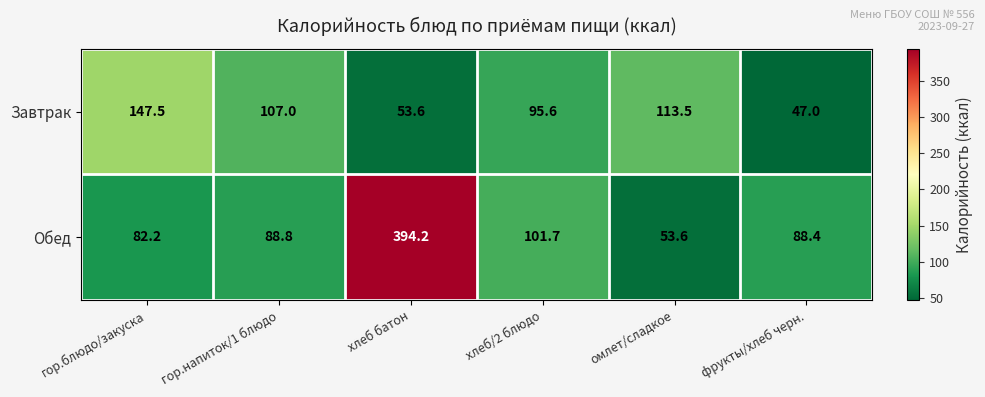

Reading left to right, transcribe all the data shown in this chart.

Завтрак: 147.5	107.0	53.6	95.6	113.5	47.0
Обед: 82.2	88.8	394.2	101.7	53.6	88.4